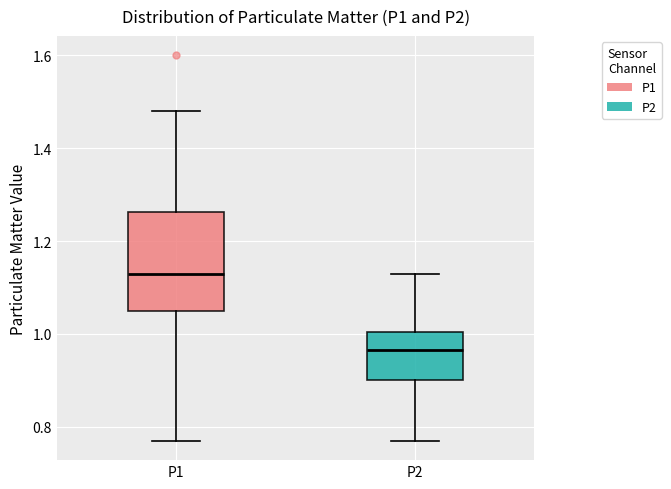

Which box is the tallest, from its lower edge to its upper edge?

P1